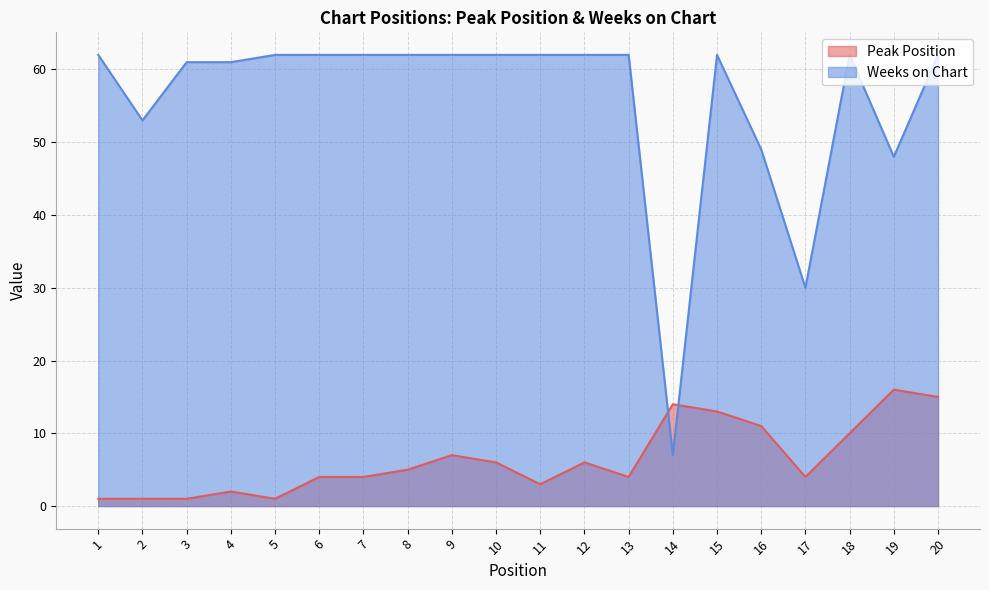

What is the maximum value shown in the chart?

62